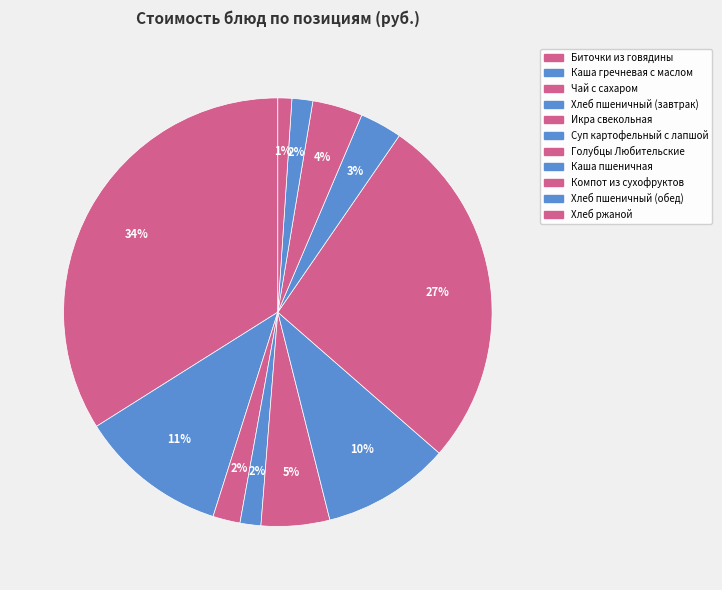

Does Чай с сахаром account for over 50% of the chart?

No